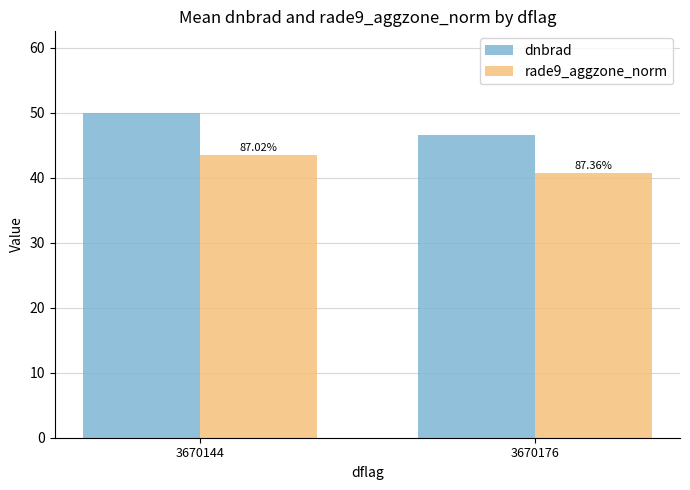

How many bars are there in each group?

2